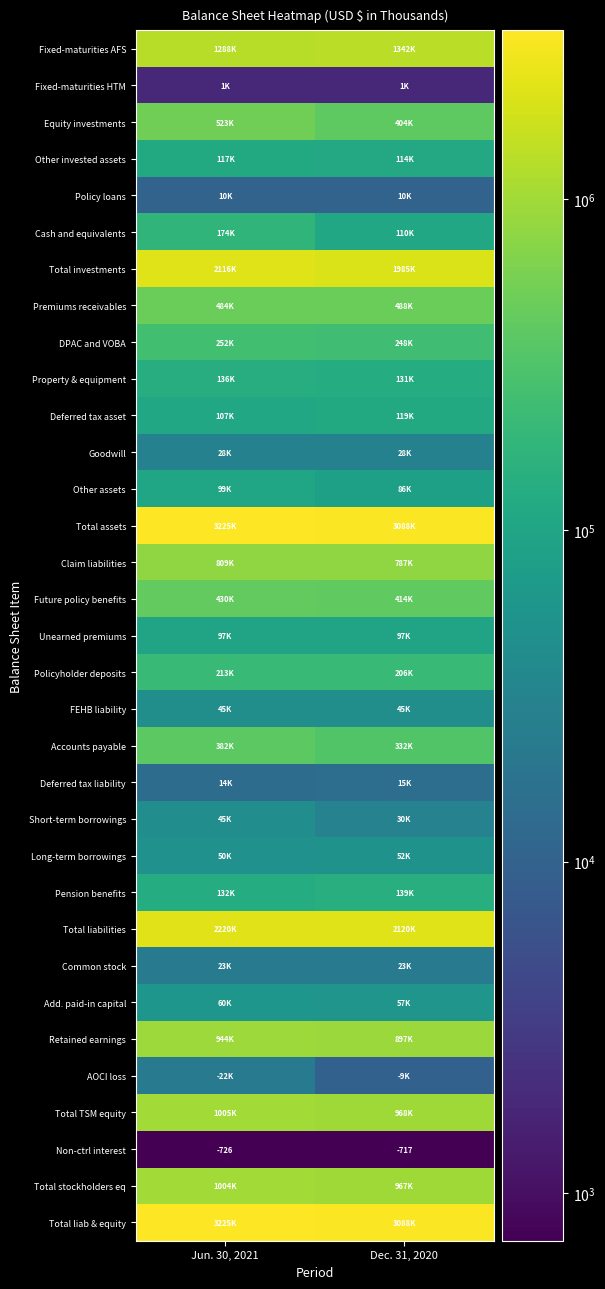

At which label does Non-ctrl interest reach its minimum?

Jun. 30, 2021